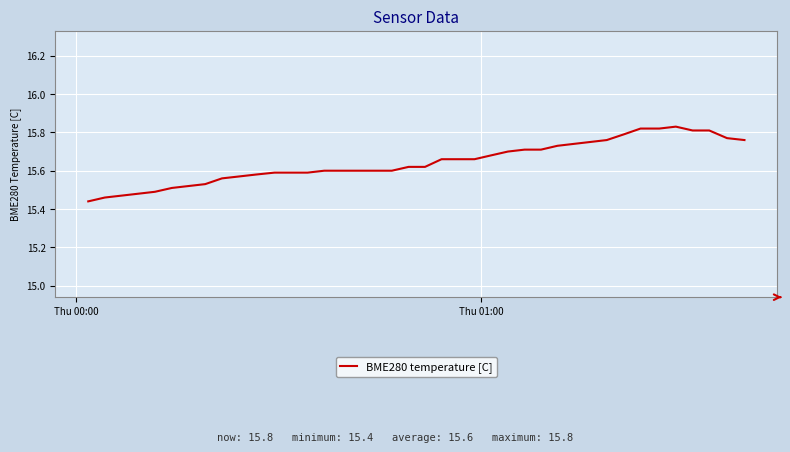

What is the difference between the maximum and minimum values?

0.4